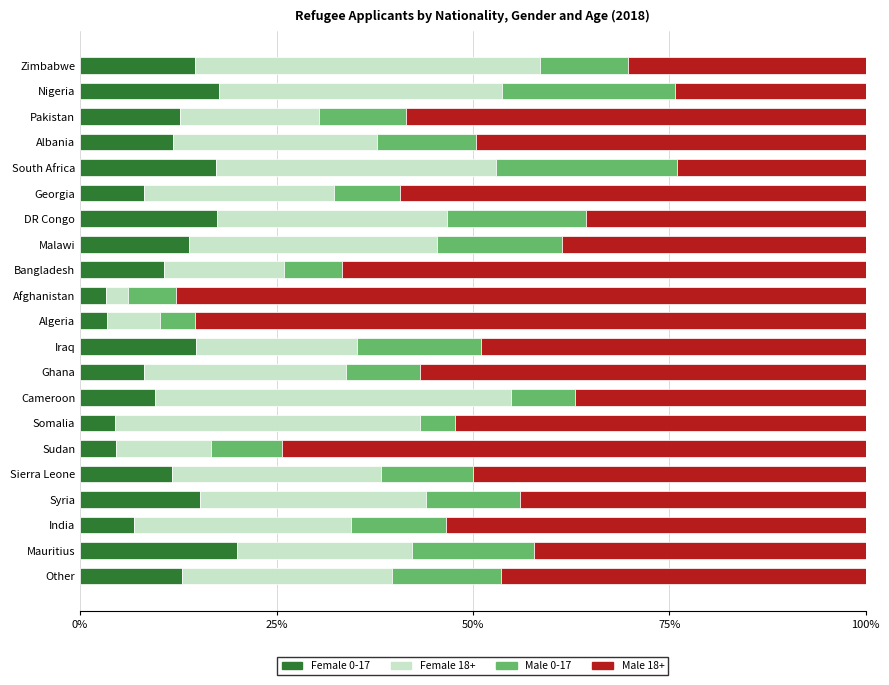

At which label does Female 0-17 reach its peak?

Mauritius